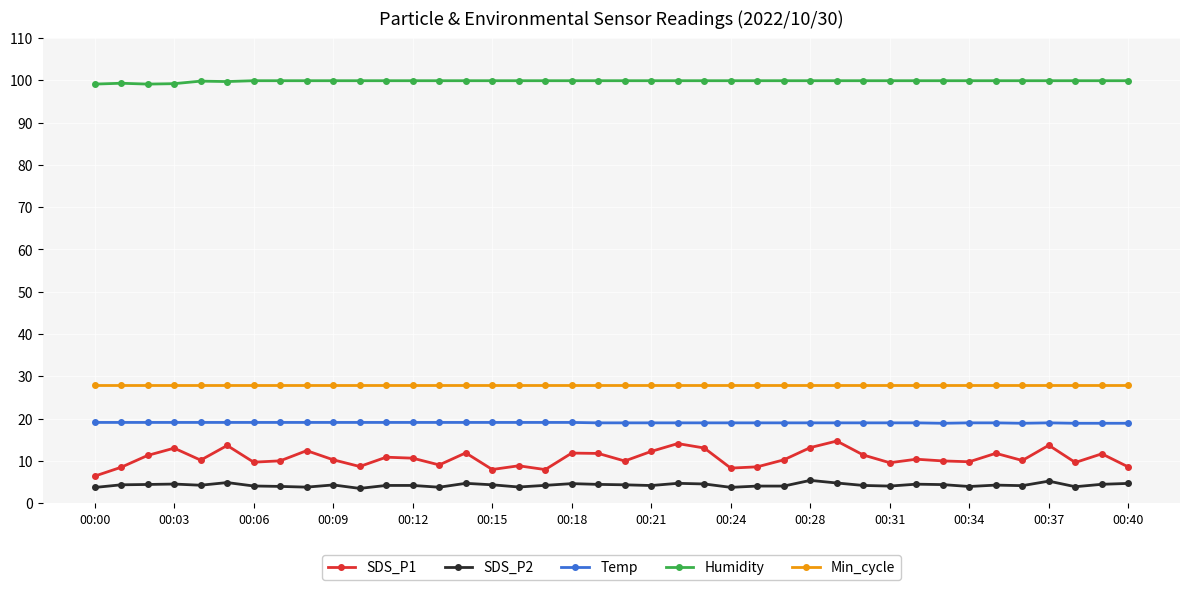

Which series has the largest total across all categories?

Humidity